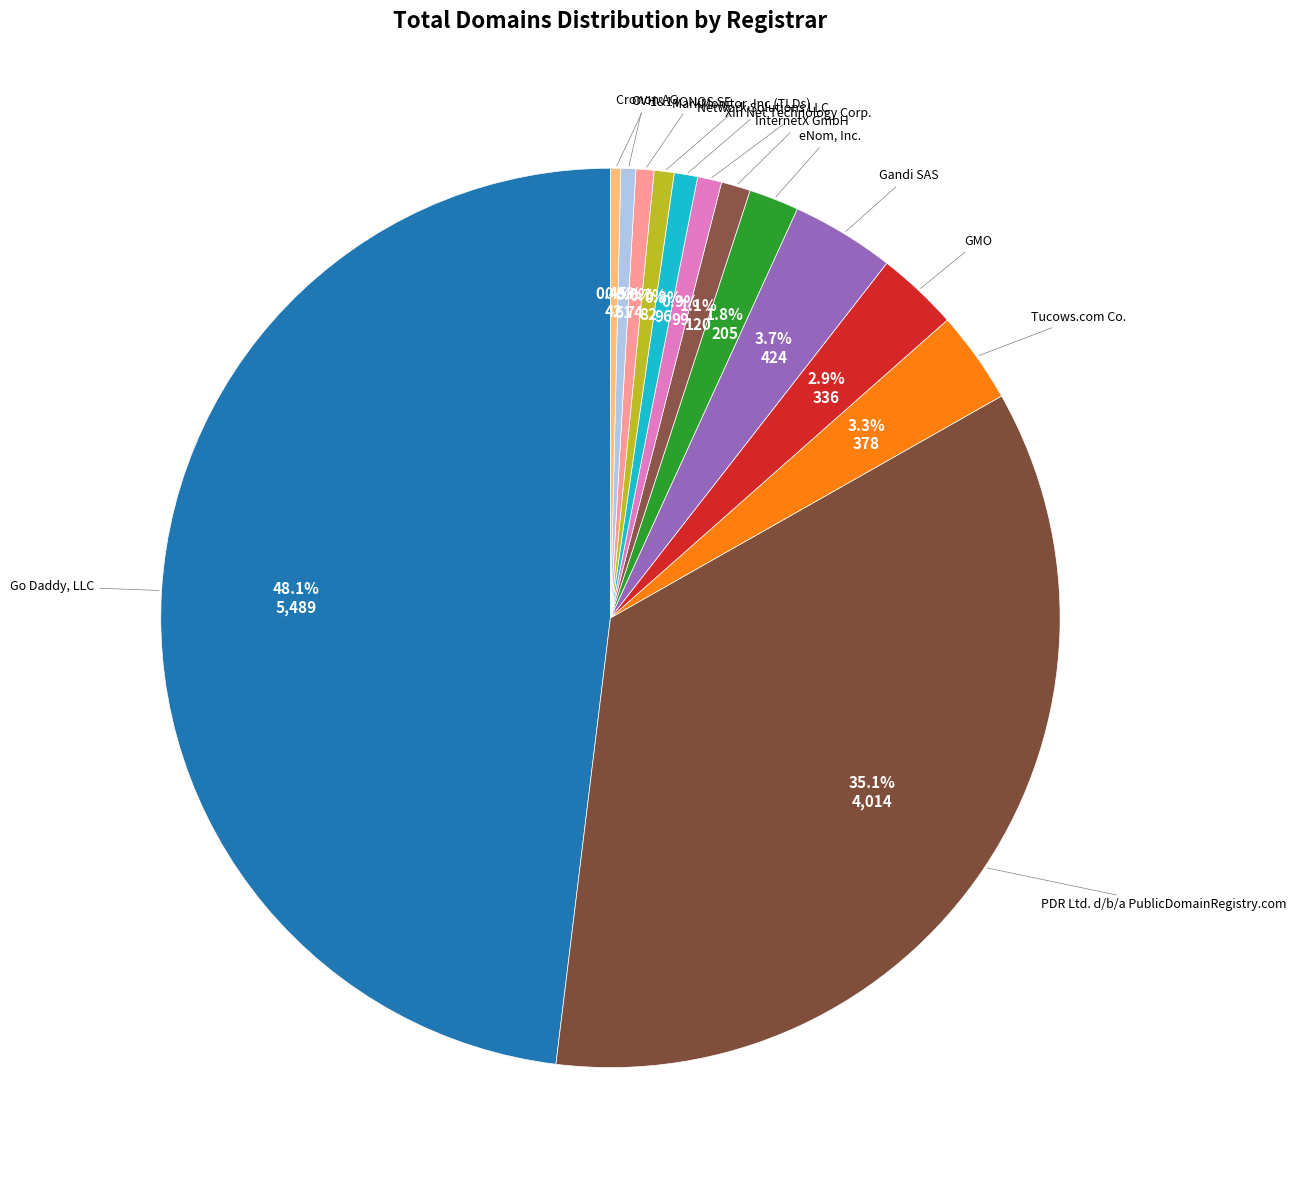

Which category has the biggest portion of the pie?

Go Daddy, LLC